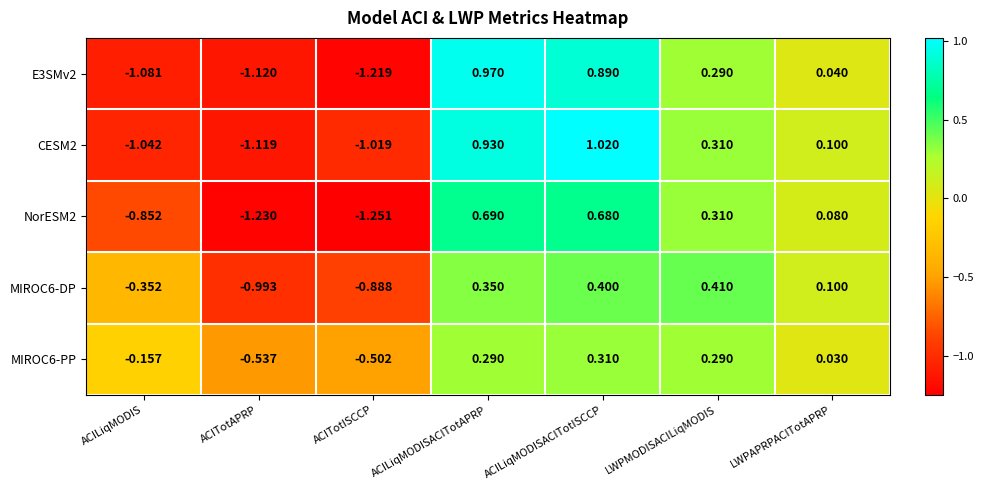

At which label does CESM2 first exceed 0?

ACILiqMODISACITotAPRP